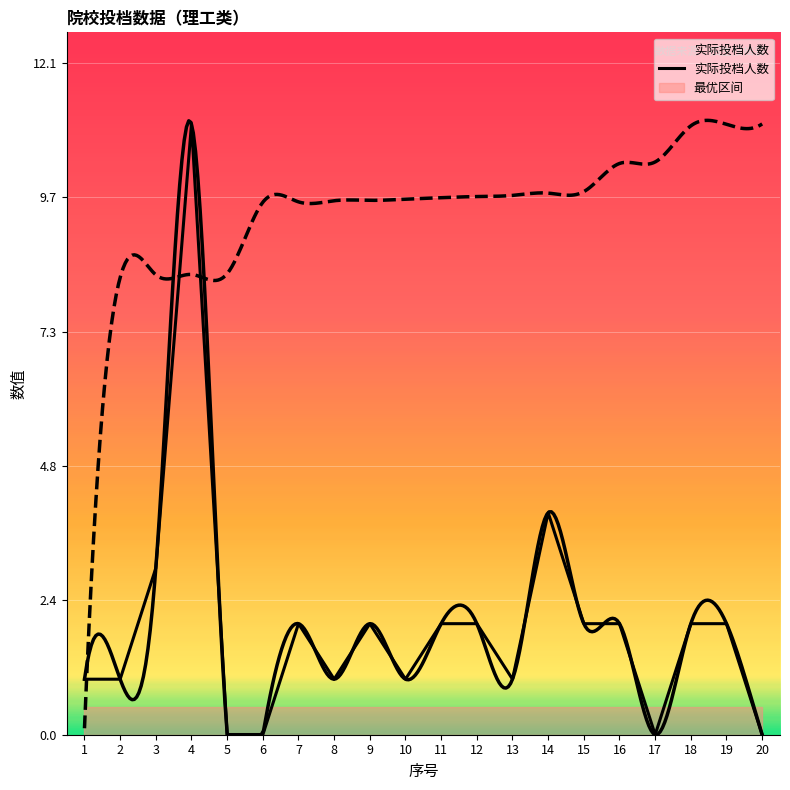

Is this an area chart (filled region under the line)?

No